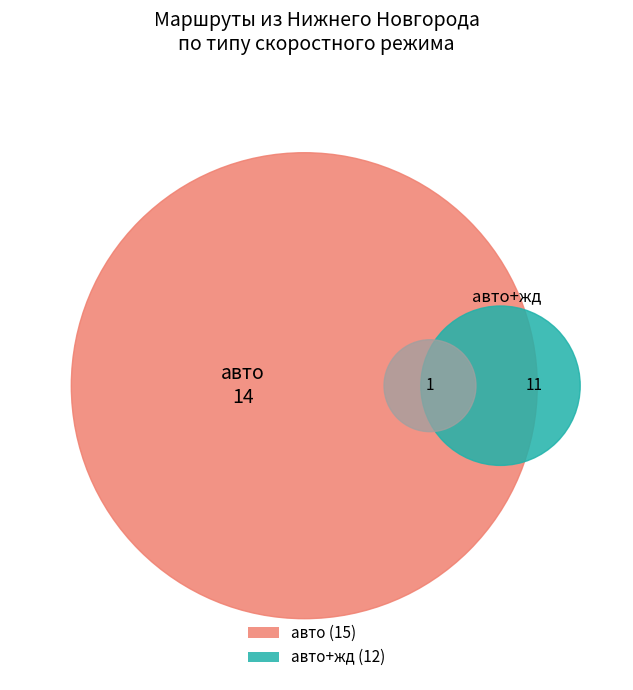

True or false: авто+жд accounts for 59% of the total.

False